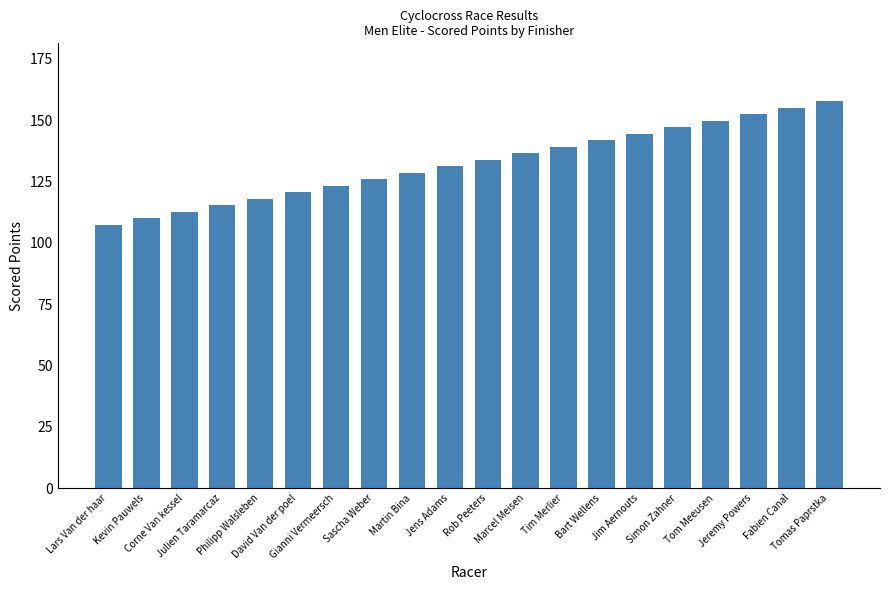

Reading right to left, list all the values displayed in this chart.

Tomas Paprstka=157.7	Fabien Canal=155.1	Jeremy Powers=152.4	Tom Meeusen=149.7	Simon Zahner=147.1	Jim Aernouts=144.4	Bart Wellens=141.8	Tim Merlier=139.1	Marcel Meisen=136.5	Rob Peeters=133.8	Jens Adams=131.2	Martin Bina=128.5	Sascha Weber=125.9	Gianni Vermeersch=123.2	David Van der poel=120.6	Philipp Walsleben=117.9	Julien Taramarcaz=115.3	Corne Van kessel=112.6	Kevin Pauwels=109.9	Lars Van der haar=107.3